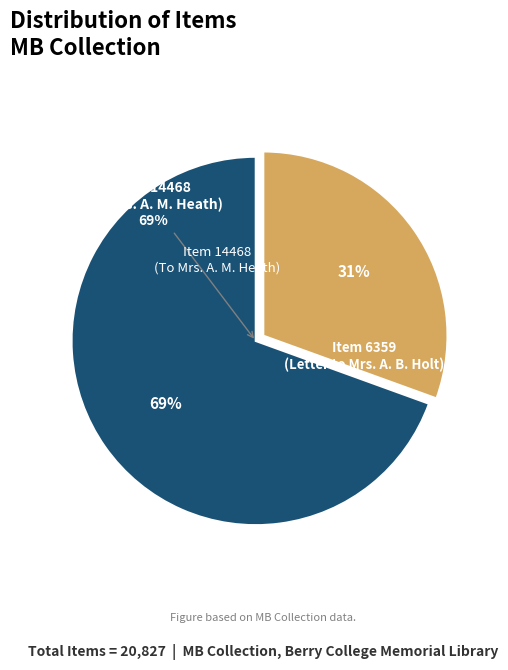

Is the sum of Item 6359
(Letter to Mrs. A. B. Holt) and Item 14468
(To Mrs. A. M. Heath) greater than half?

Yes